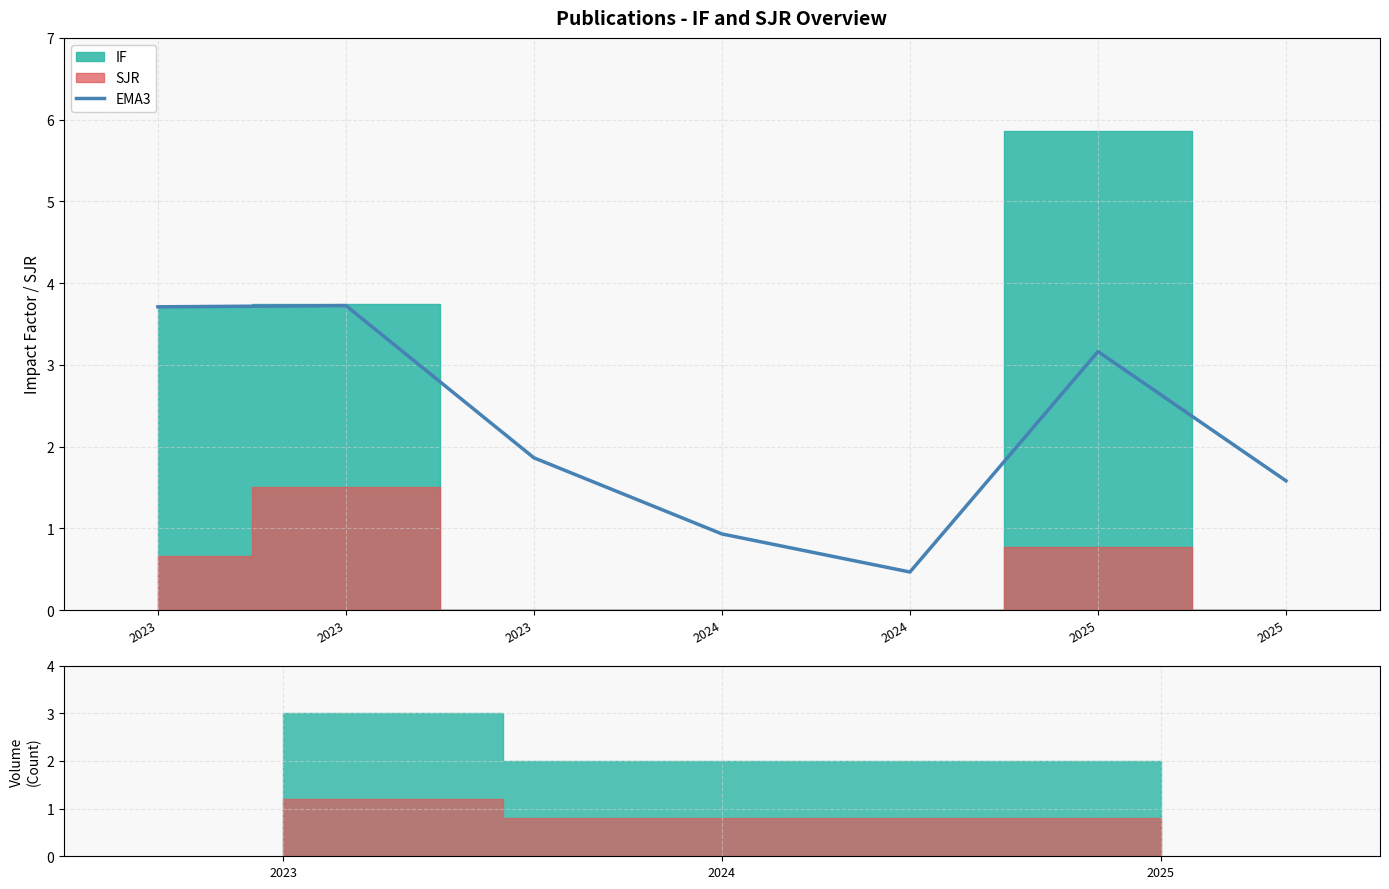

How many values exceed 1?

5